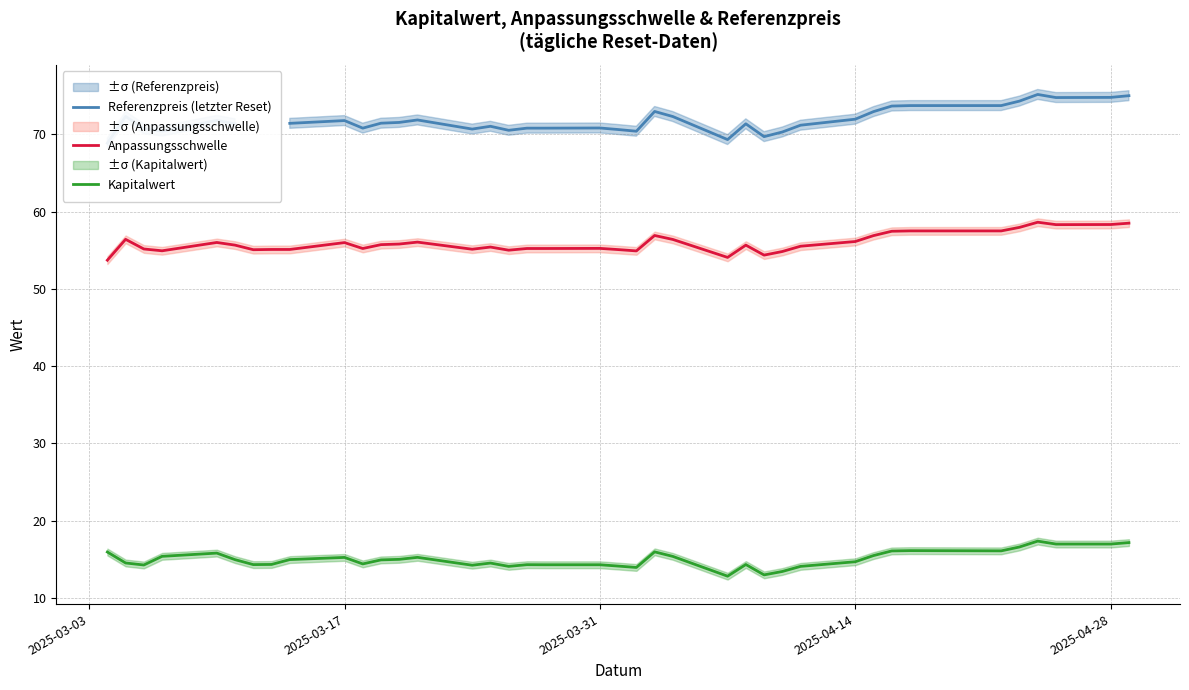

True or false: Kapitalwert and Anpassungsschwelle intersect in this chart.

False